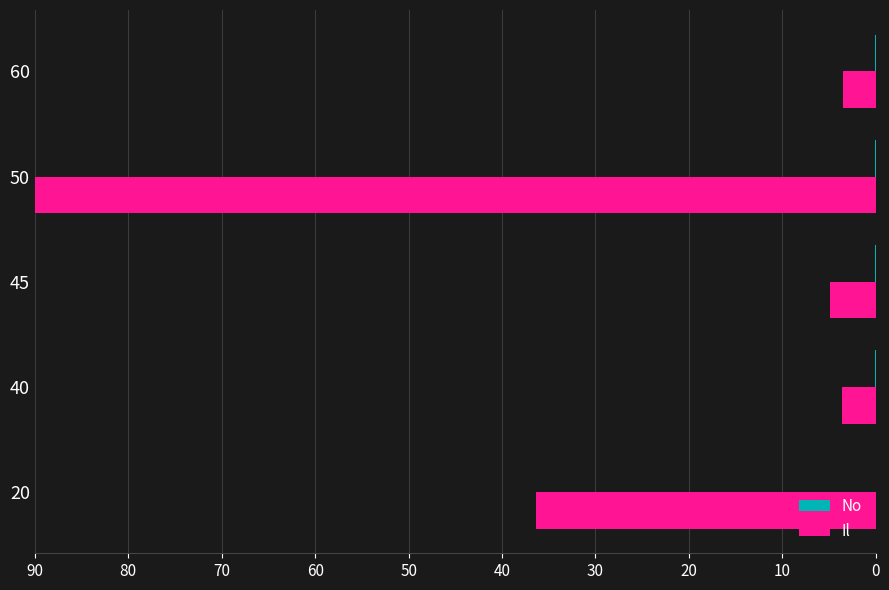

What is the highest value of the Il series?

90.0